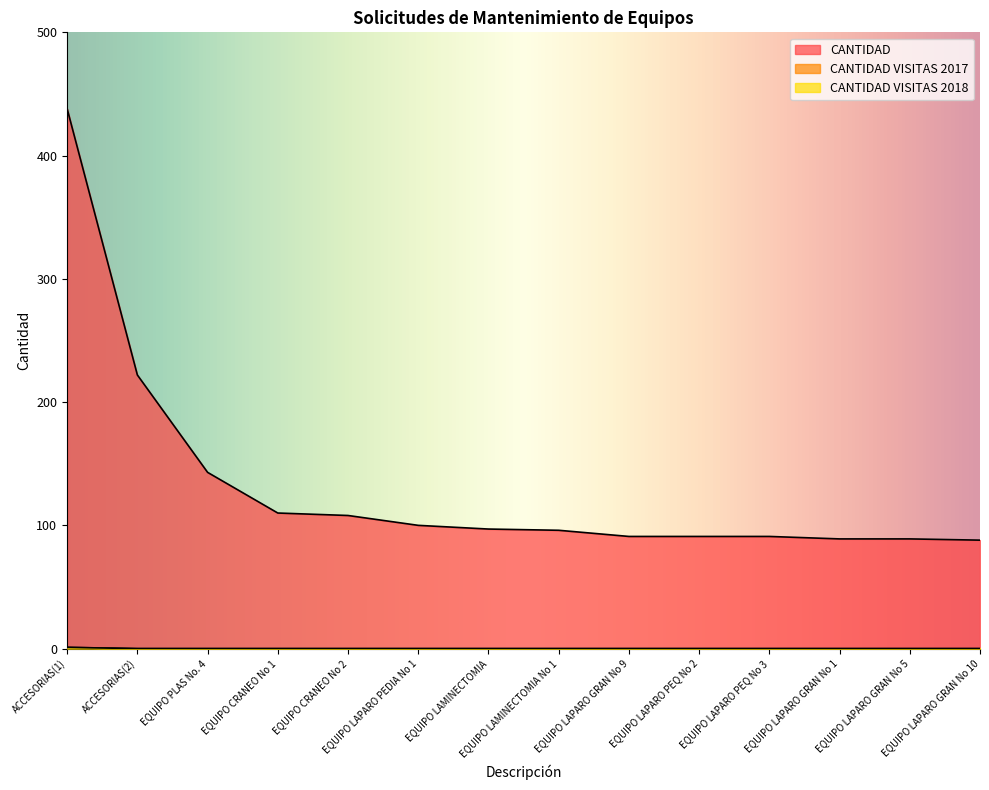

Where is CANTIDAD VISITAS 2017 nearest to the value 0?

ACCESORIAS(2)